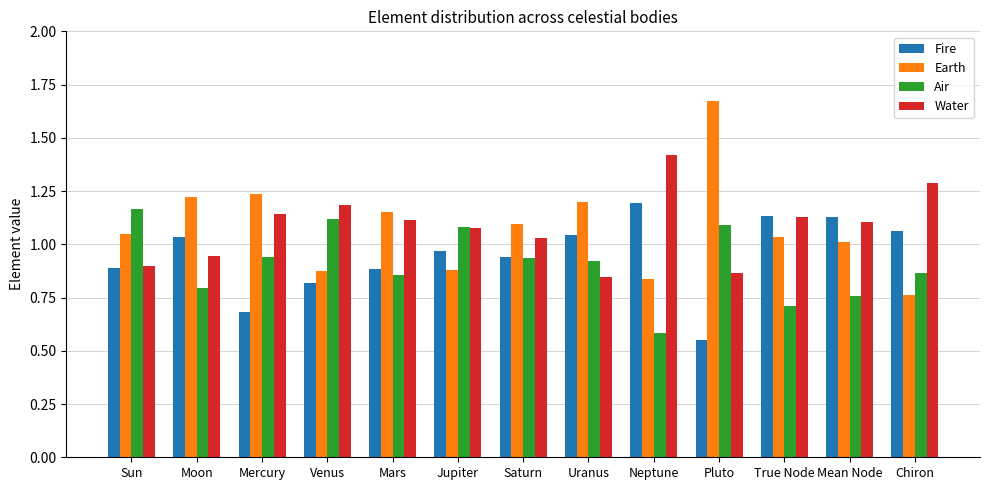

Which category has the lowest value in the Fire series?

Pluto